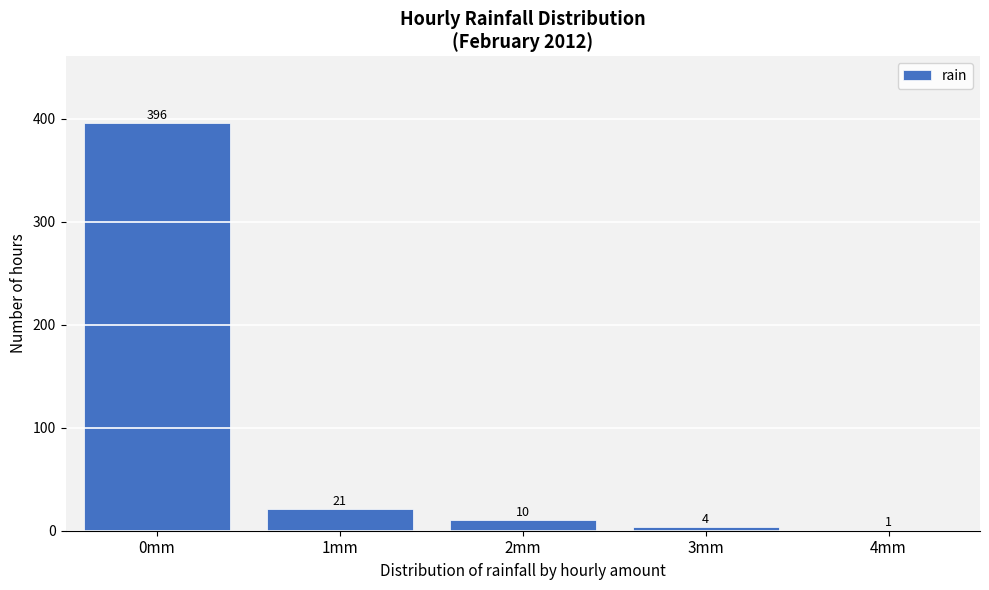

Reading left to right, list all the values displayed in this chart.

0mm=396	1mm=21	2mm=10	3mm=4	4mm=1